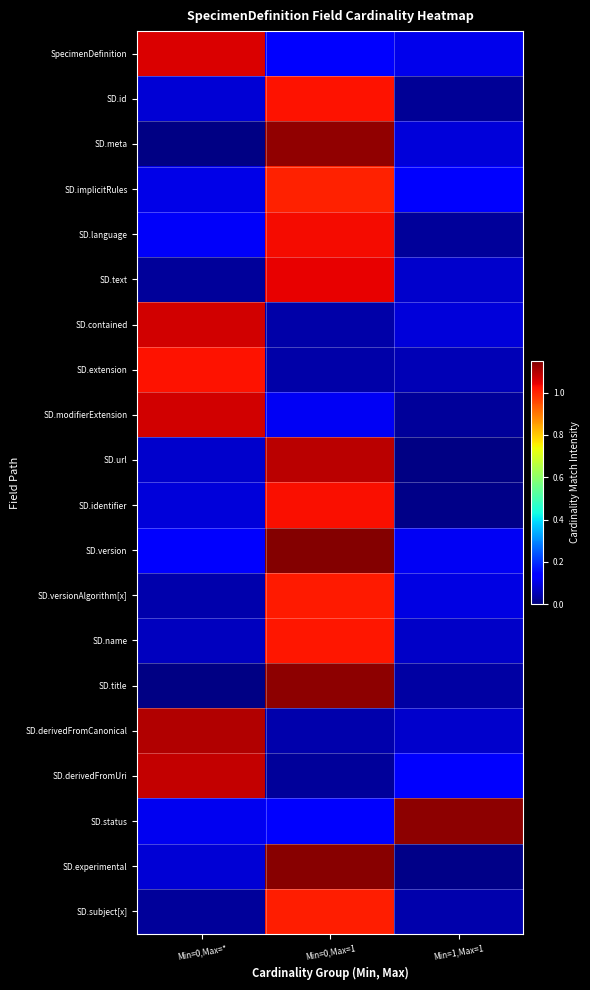

How many series are shown in this chart?

20